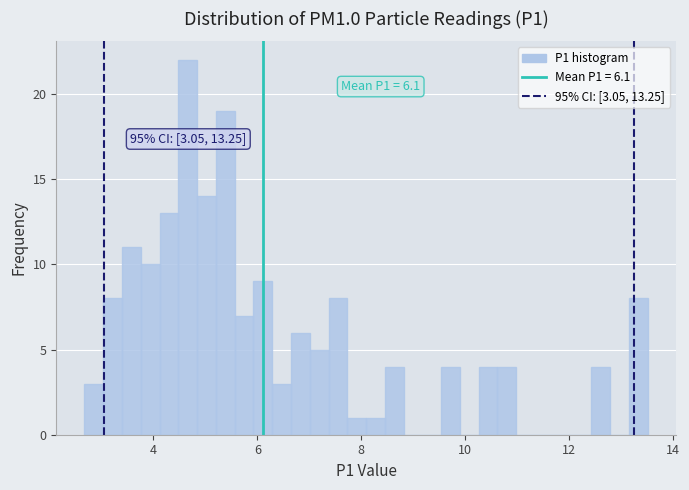

Around what value on the x-axis is the tallest bar? Give the approximate position of its centre, as read against the axis.

4.6